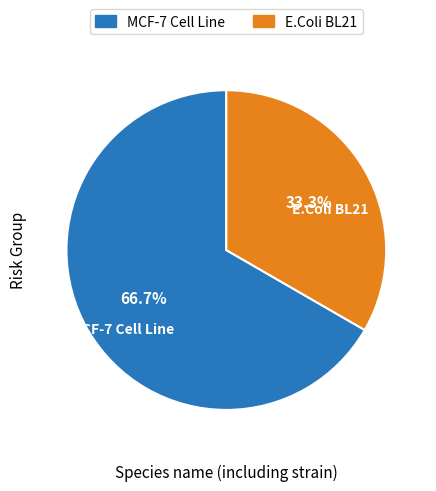

To the nearest percent, what is the difference between the largest and smallest slice percentages?

33%